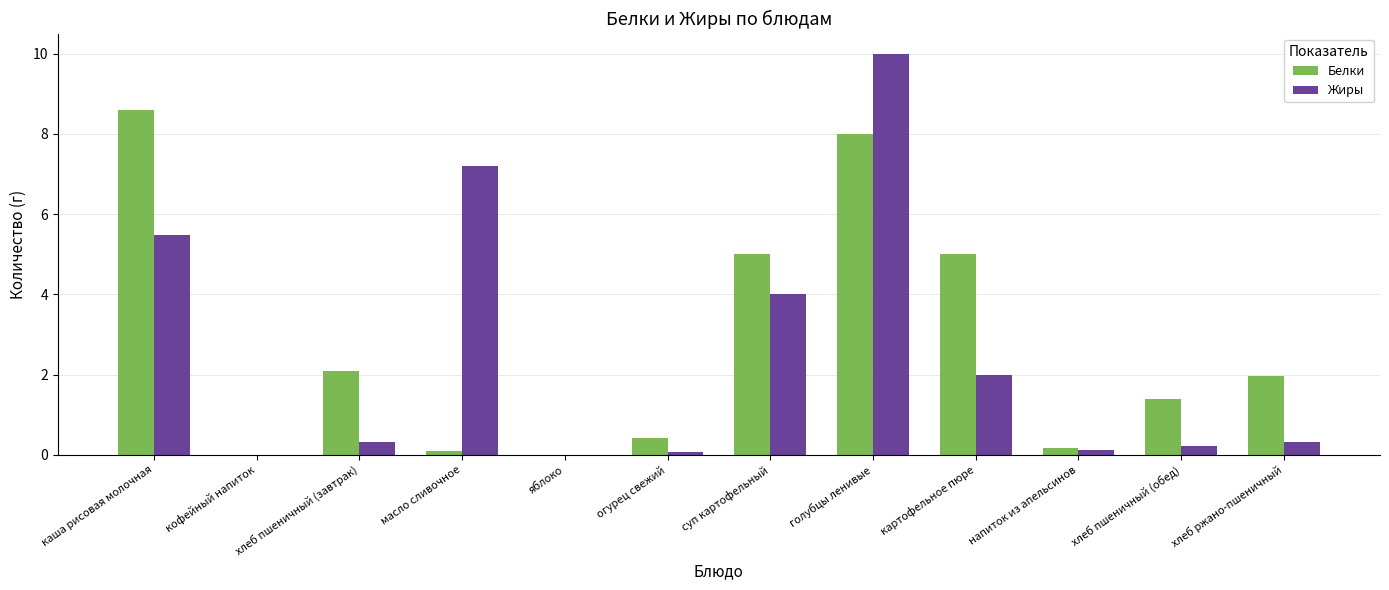

What is the approximate value of Жиры at масло сливочное?

7.2